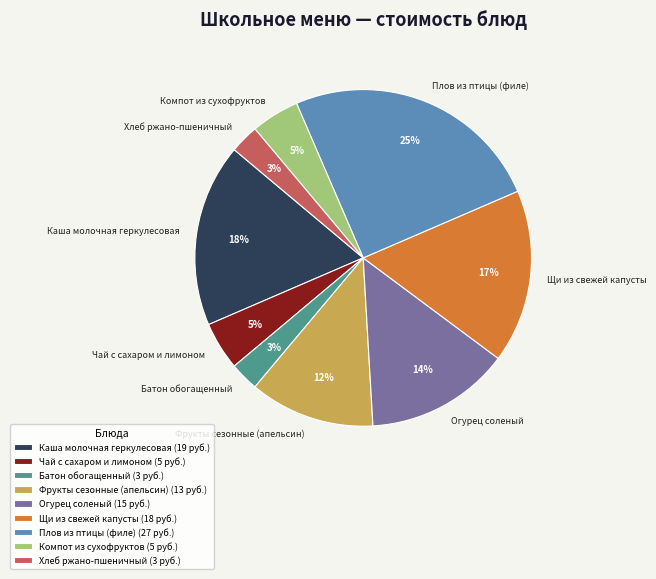

Combined, do Хлеб ржано-пшеничный and Огурец соленый account for over 50%?

No